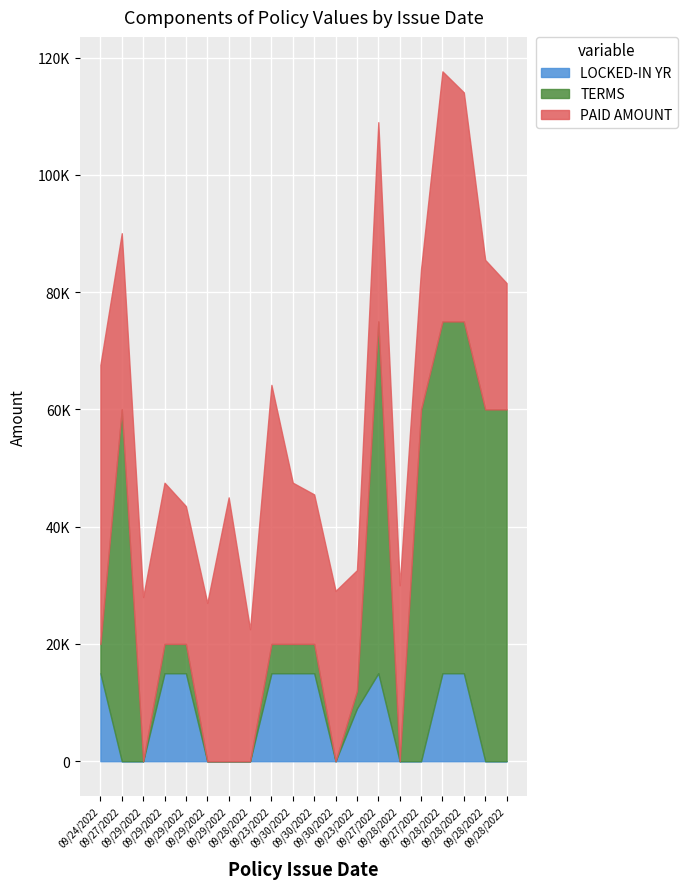

What are all the series names shown in the legend?

LOCKED-IN YR, TERMS, PAID AMOUNT